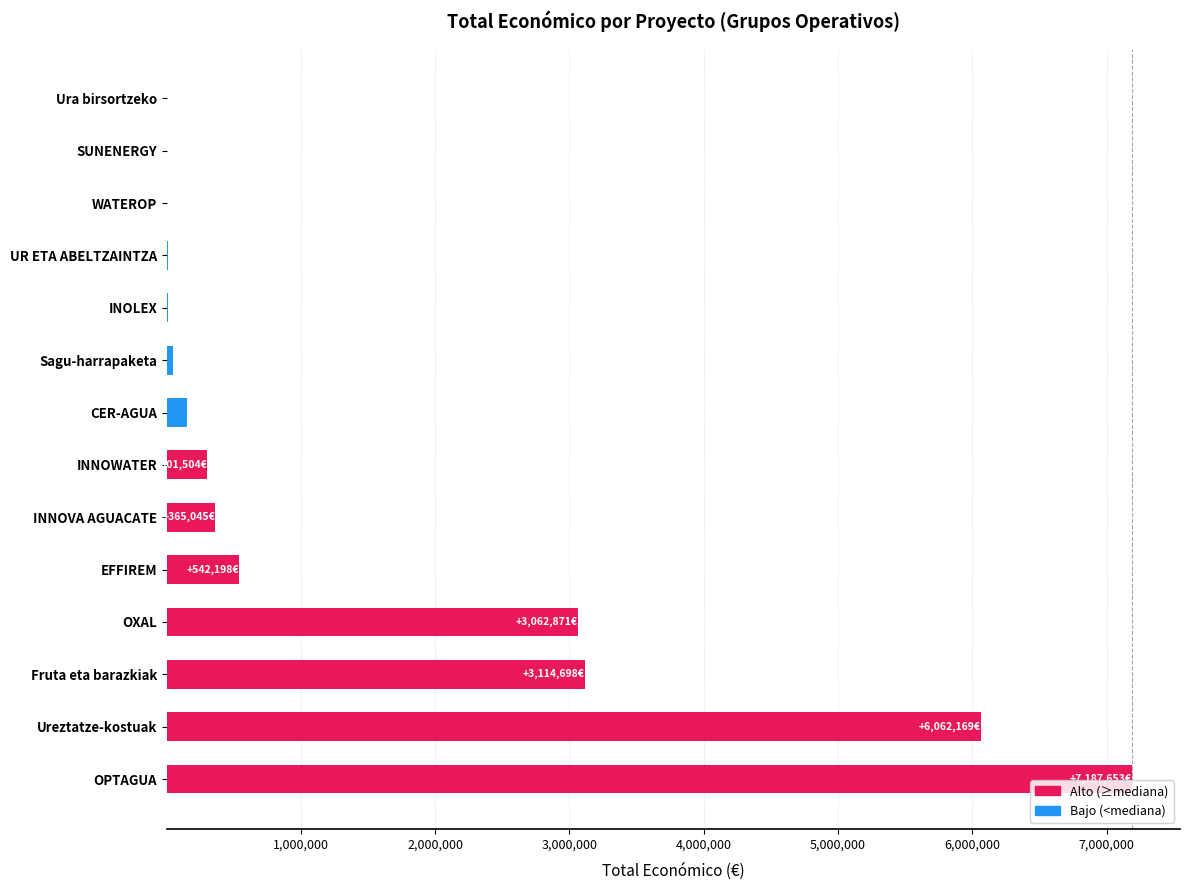

Are the bars grouped side by side (vs. stacked)?

No